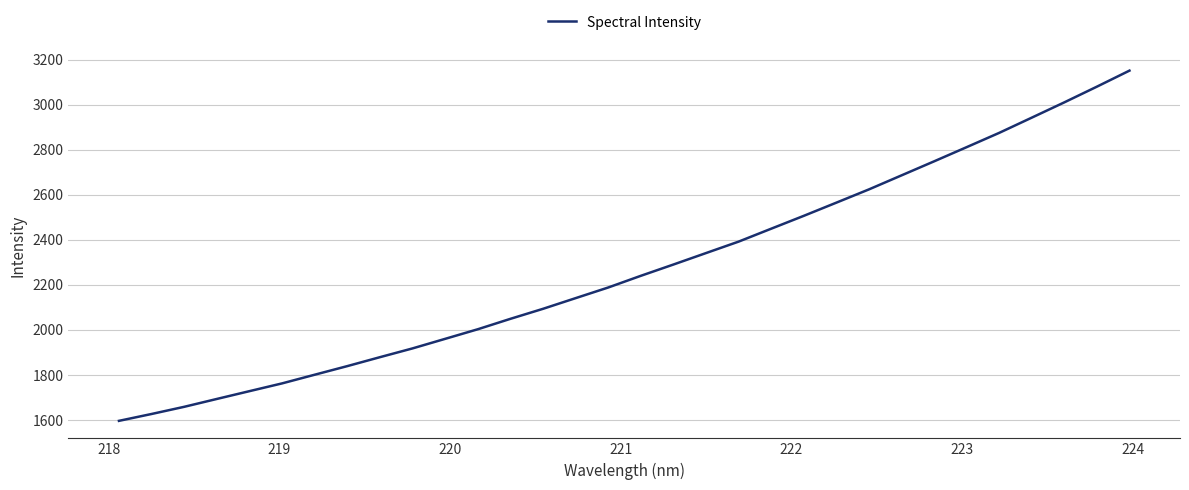

What is the maximum value shown in the chart?

3150.7